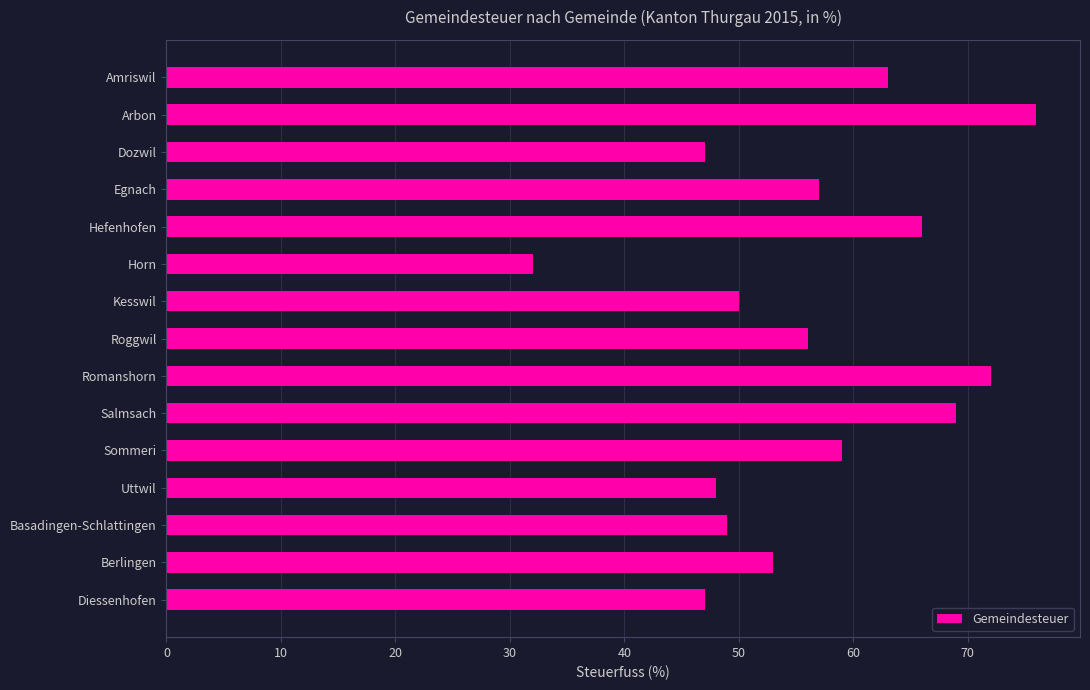

What is the sum of the values at Diessenhofen and Kesswil?

97